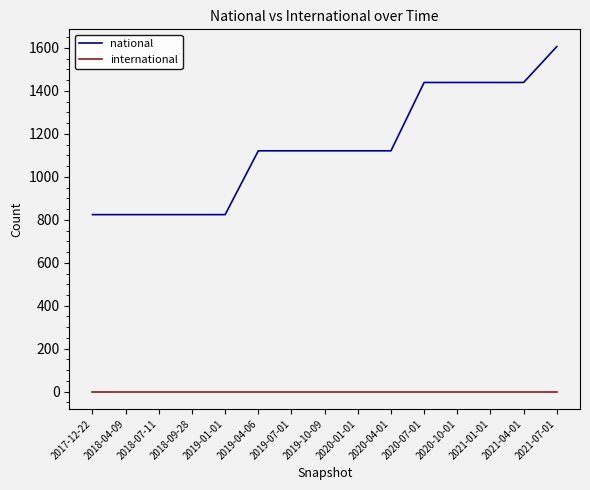

True or false: international has a value of 0 at 2021-07-01.

True